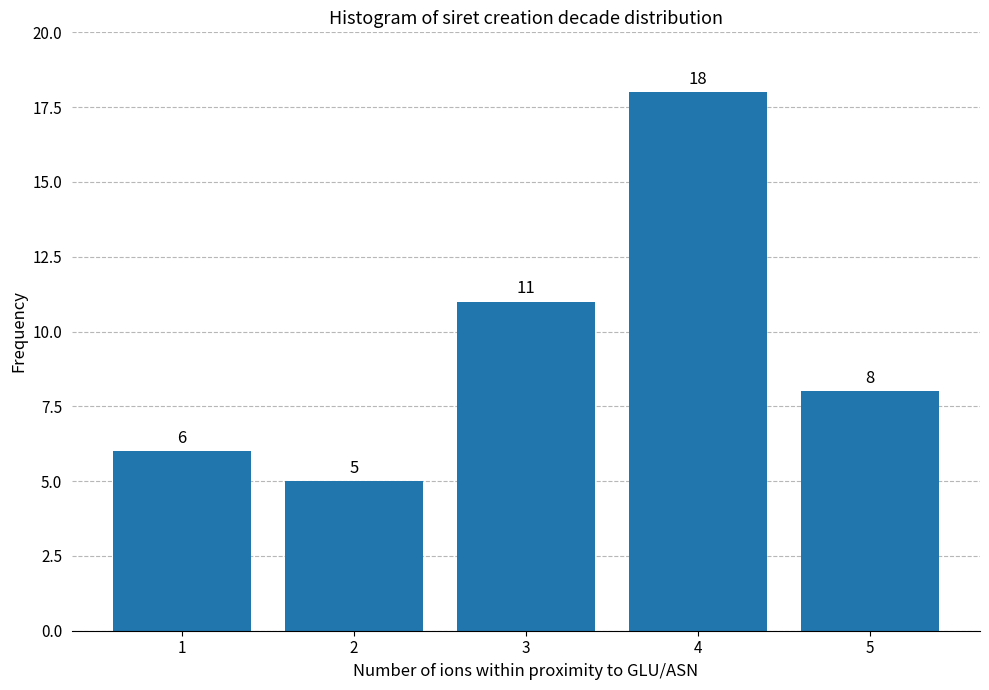

Reading right to left, what are all the values shown in this chart?

5=8	4=18	3=11	2=5	1=6